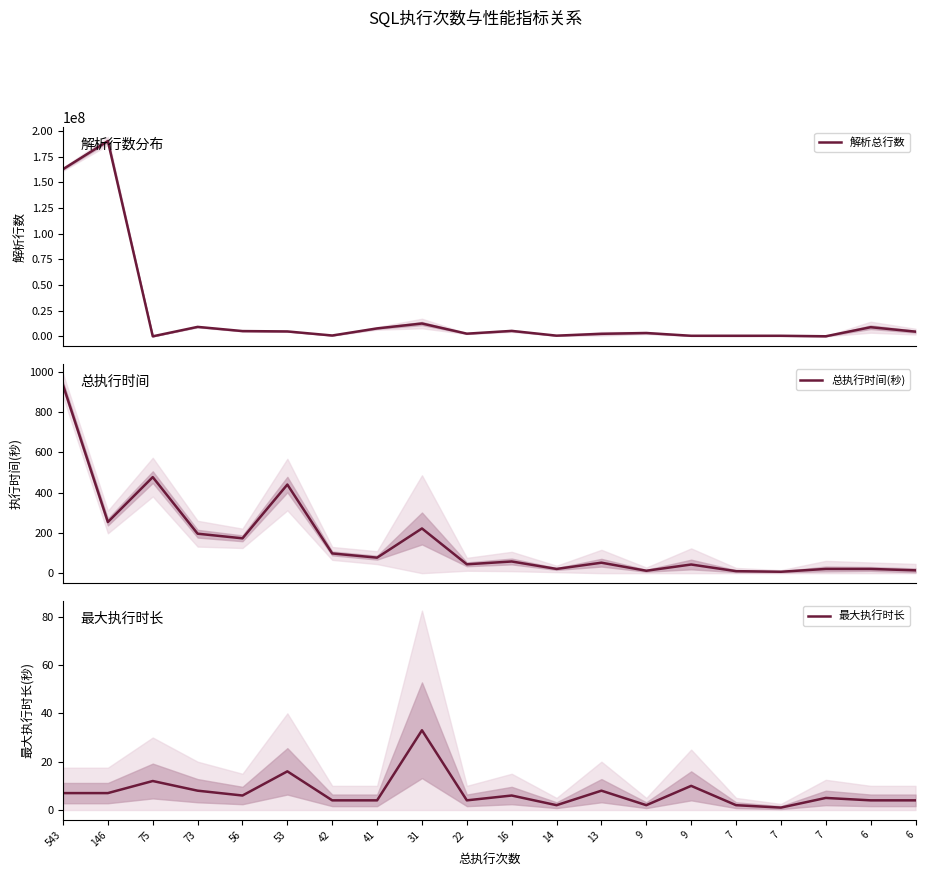

Reading left to right, extract all data points from this chart.

解析总行数: 162781493	190201682	242	9194081	5107872	4758267	799884	7714084	12476271	2585159	5282200	650882	2458383	3229482	529495	535224	524785	48330	8879318	4555186
总执行时间(秒): 934	254	477	196	173	440	98	77	222	44	58	21	52	12	43	10	7	21	21	14
最大执行时长: 7	7	12	8	6	16	4	4	33	4	6	2	8	2	10	2	1	5	4	4